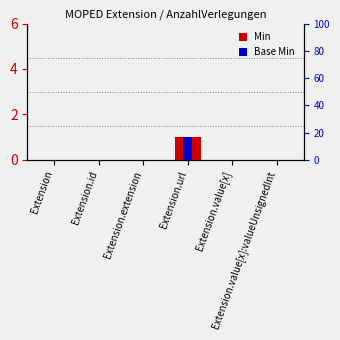

Count the Min values in the range 0 to 1.

6